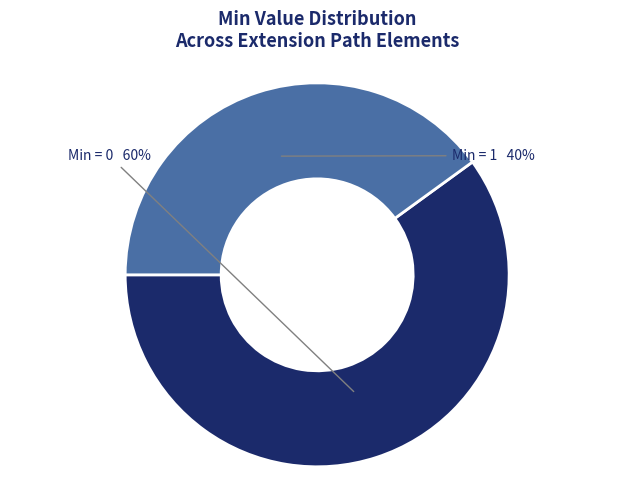

Between Min = 1 and Min = 0, which is larger?

Min = 0